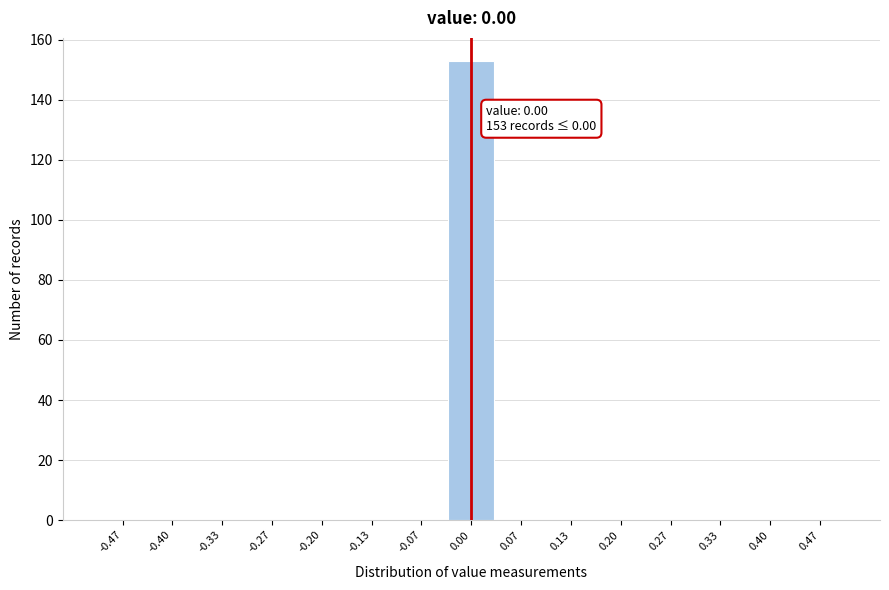

Which range on the x-axis has the tallest bar?

-0.03 to 0.03